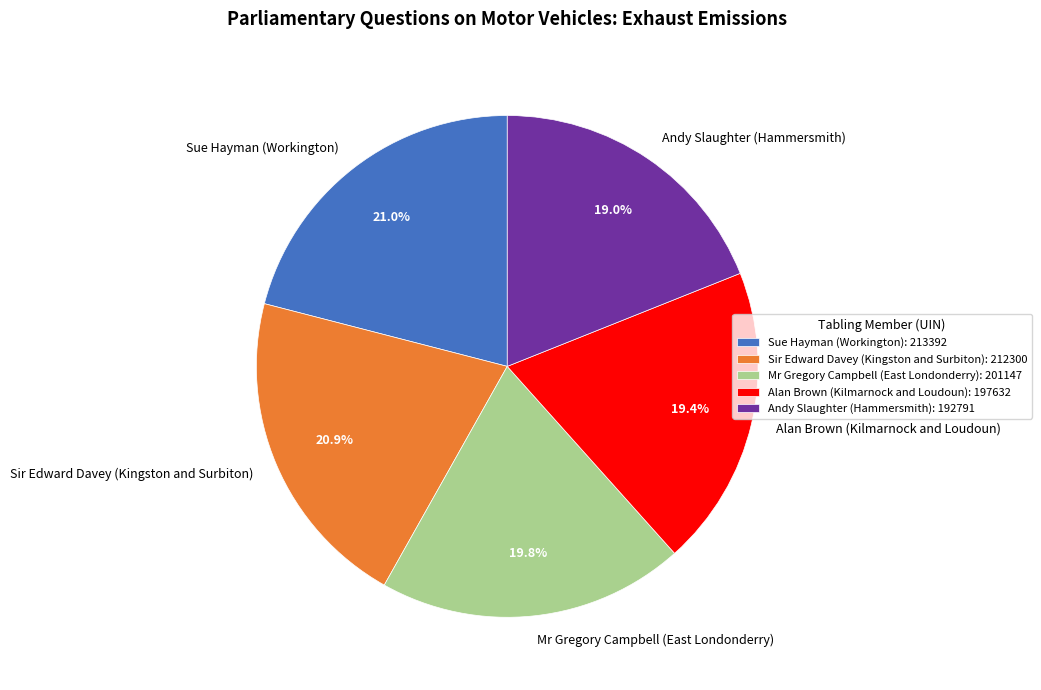

Is there any slice that represents more than half of the pie?

No